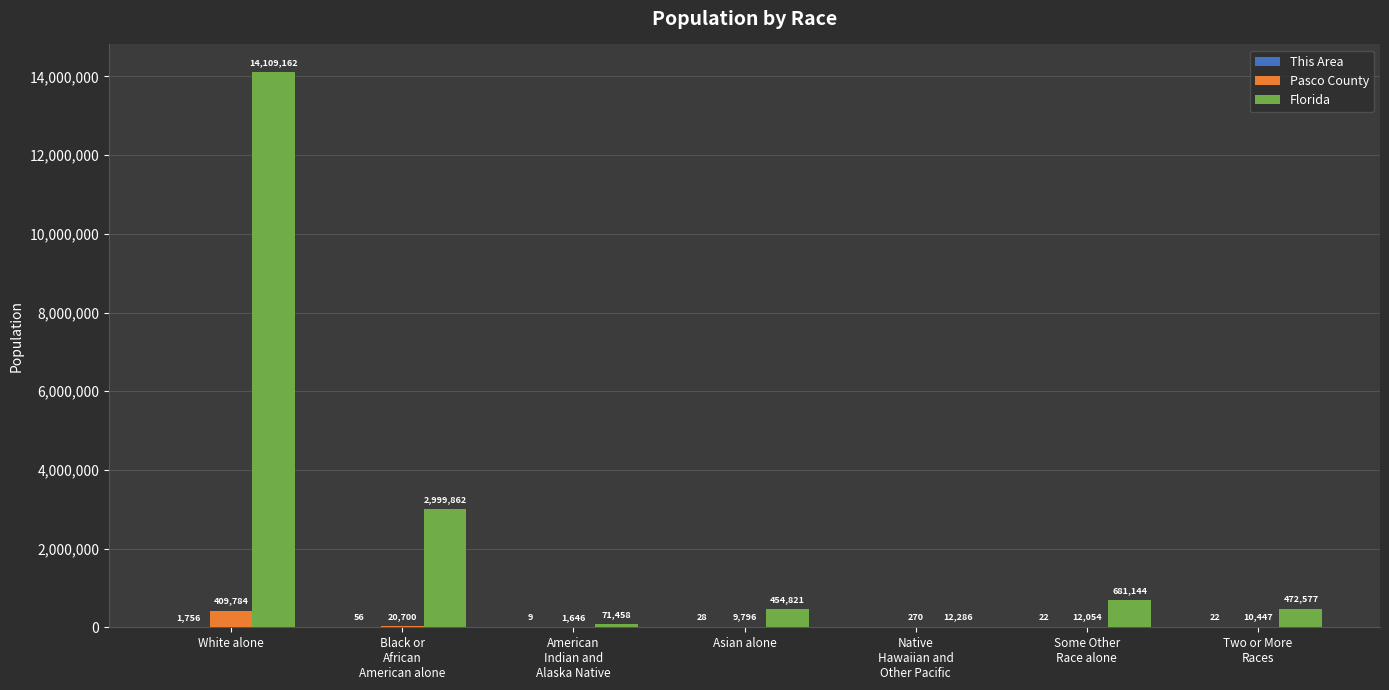

True or false: Pasco County has a value of 409784 at White alone.

True